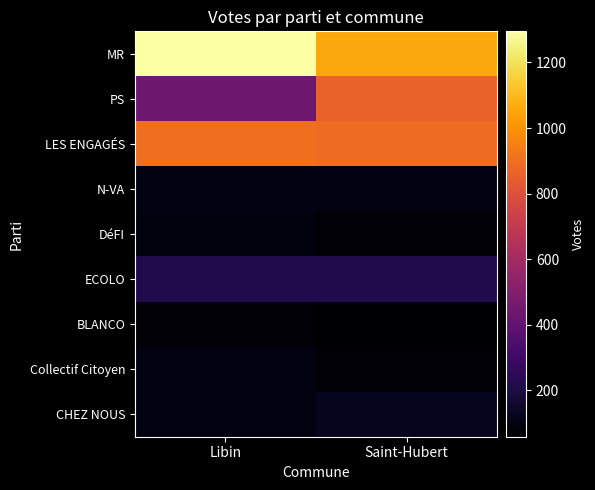

Reading left to right, what are all the values shown in this chart?

MR: Libin=1295	Saint-Hubert=1055
PS: Libin=435	Saint-Hubert=864
LES ENGAGÉS: Libin=902	Saint-Hubert=890
N-VA: Libin=101	Saint-Hubert=92
DéFI: Libin=88	Saint-Hubert=68
ECOLO: Libin=221	Saint-Hubert=220
BLANCO: Libin=77	Saint-Hubert=58
Collectif Citoyen: Libin=92	Saint-Hubert=76
CHEZ NOUS: Libin=95	Saint-Hubert=121